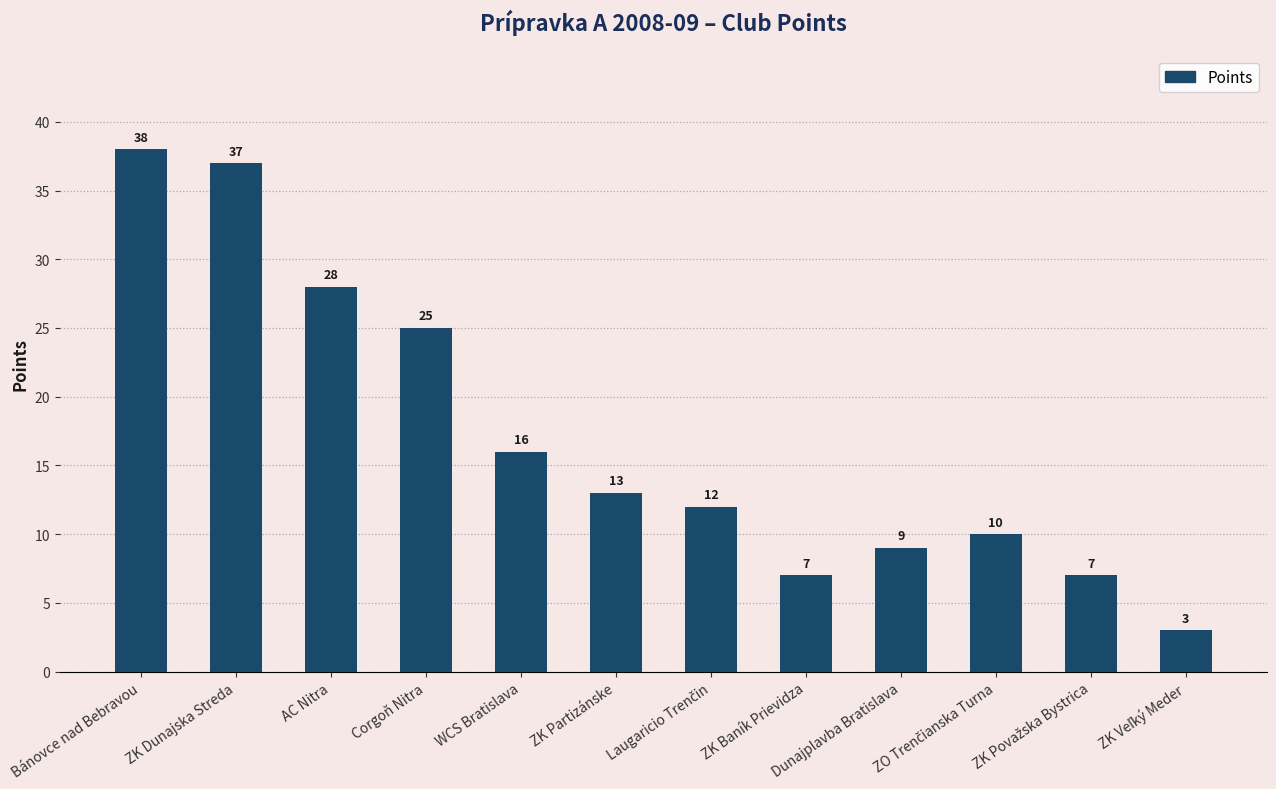

What is the ratio of the value at ZK Partizánske to the value at AC Nitra?

0.5